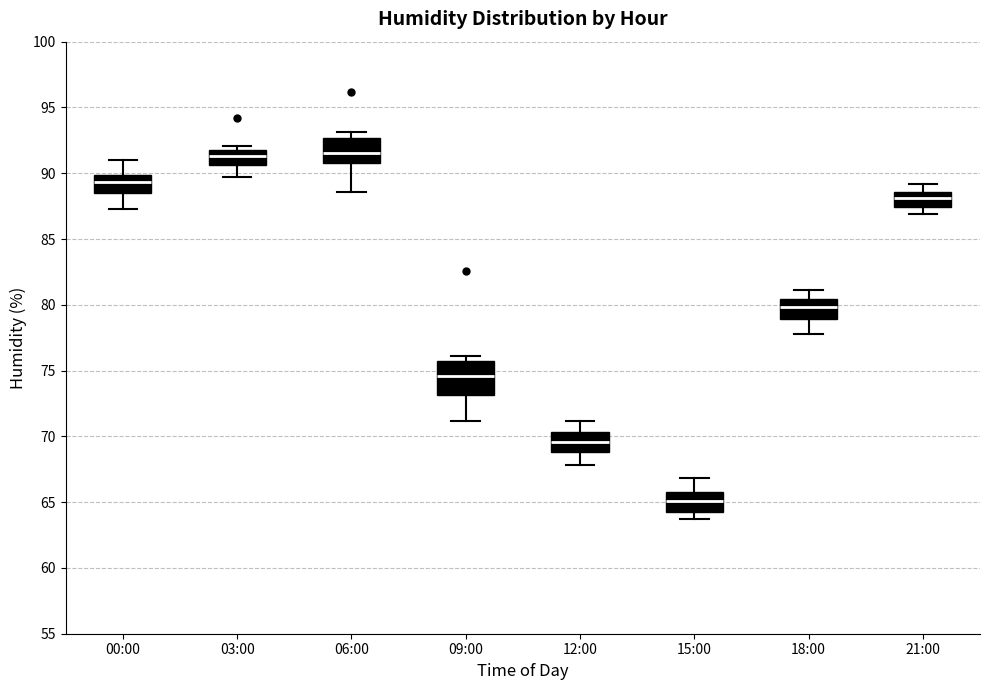

Where does the upper whisker of the box for 12:00 end on the y-axis? The values are not printed on the chart, so give them approximately, as read against the axis.

71.0